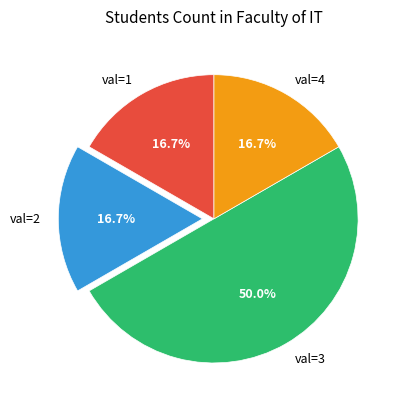

What portion of the pie excludes val=3?

50.0%